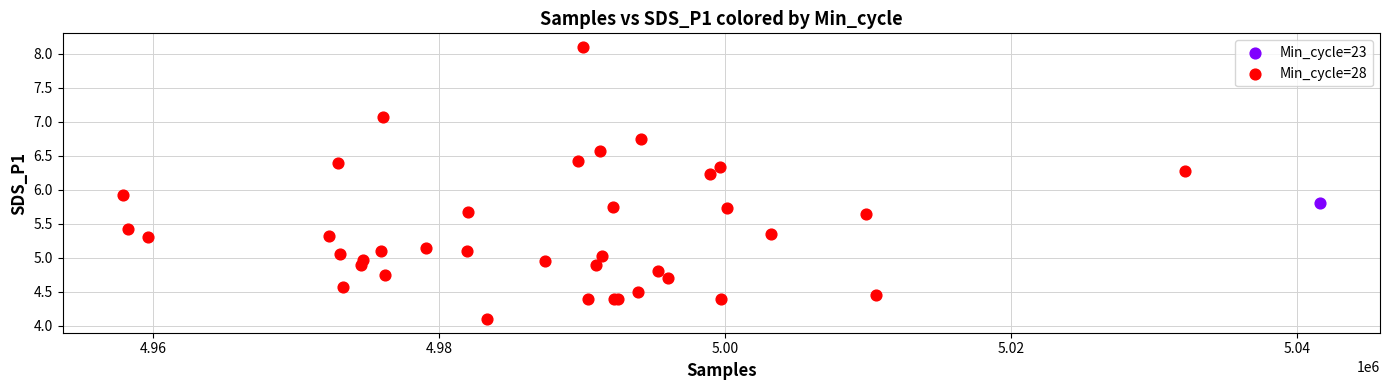

What are all the series names shown in the legend?

Min_cycle=23, Min_cycle=28